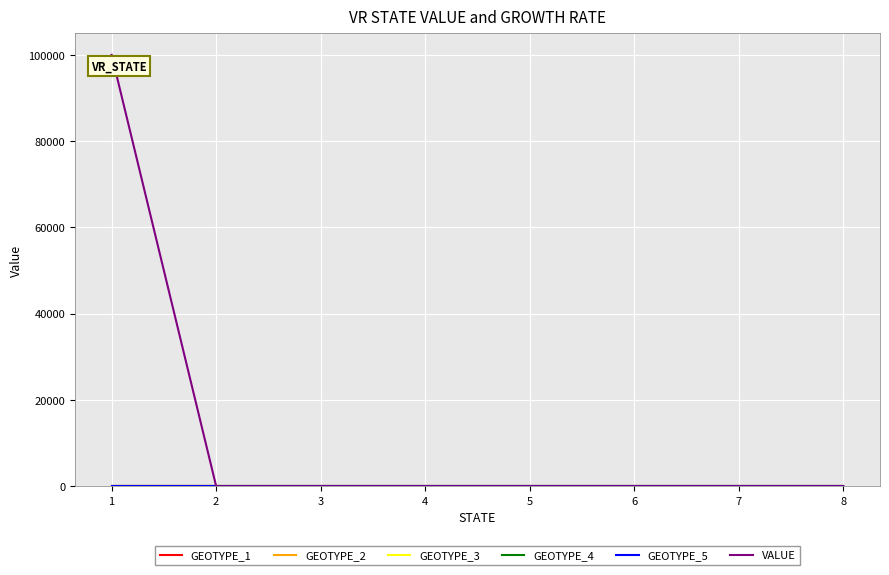

What is the highest value of the VALUE series?

100000